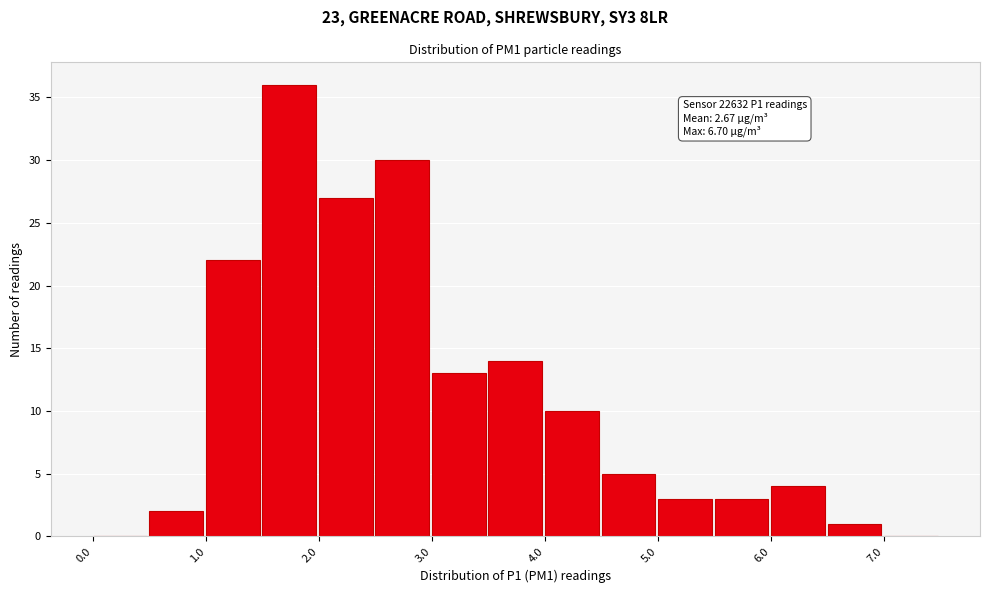

Over which range of the x-axis is the bar tallest?

1.5 to 2.0